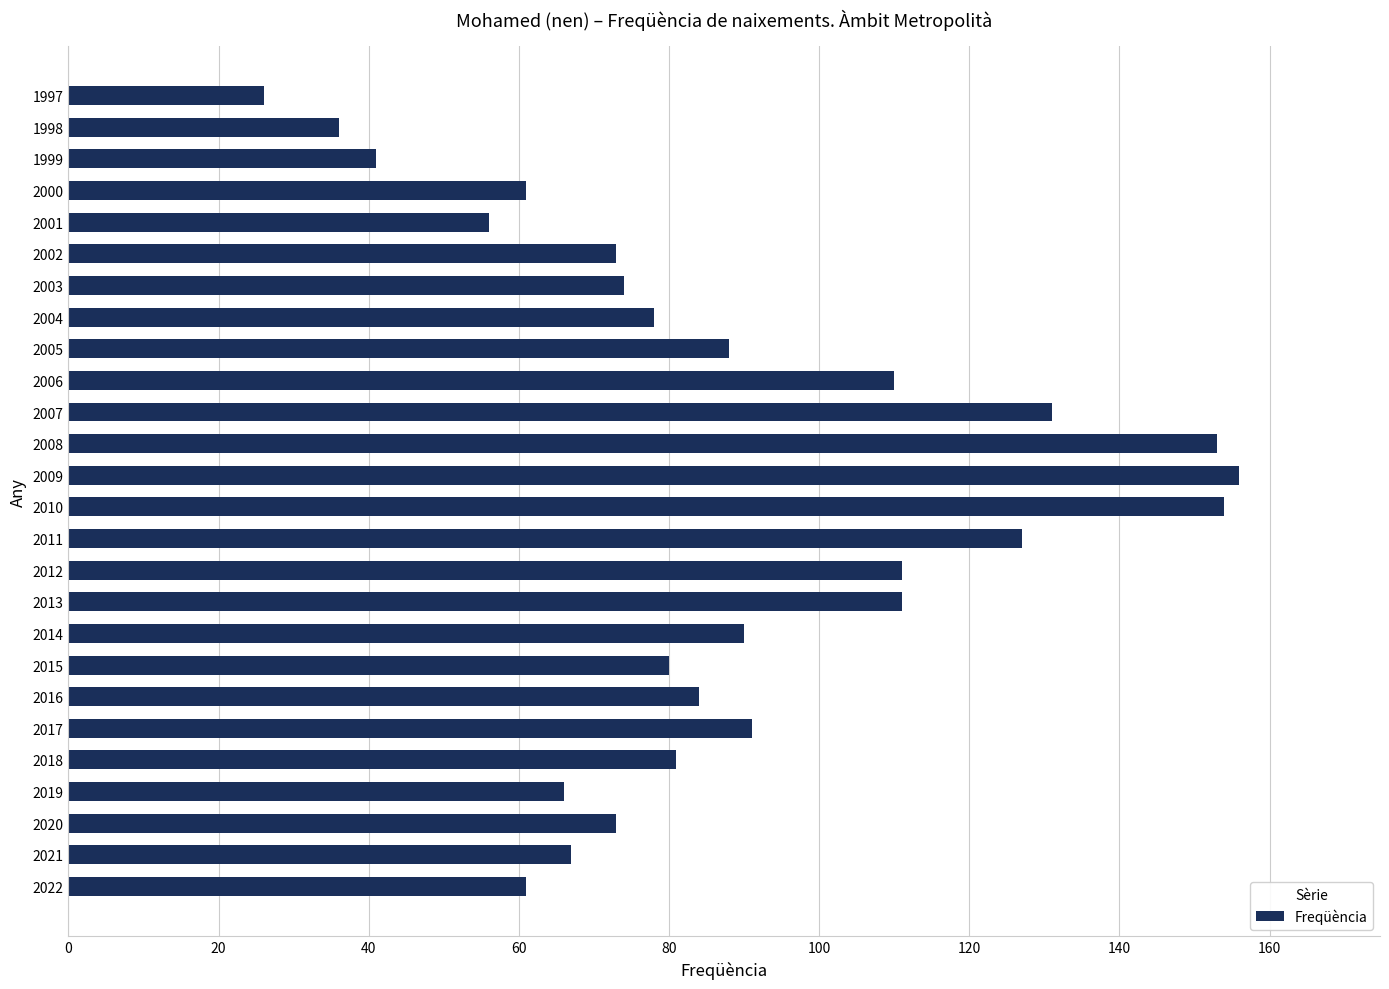

Between 2013 and 2005, which is larger?

2013